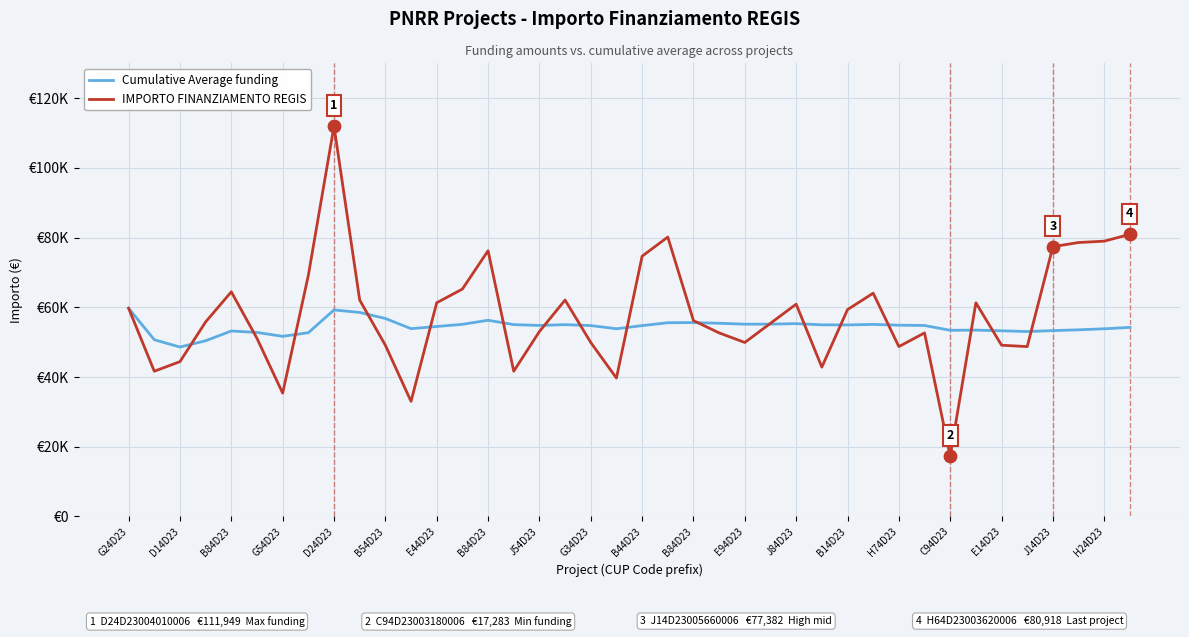

Which series has the largest total across all categories?

IMPORTO FINANZIAMENTO REGIS